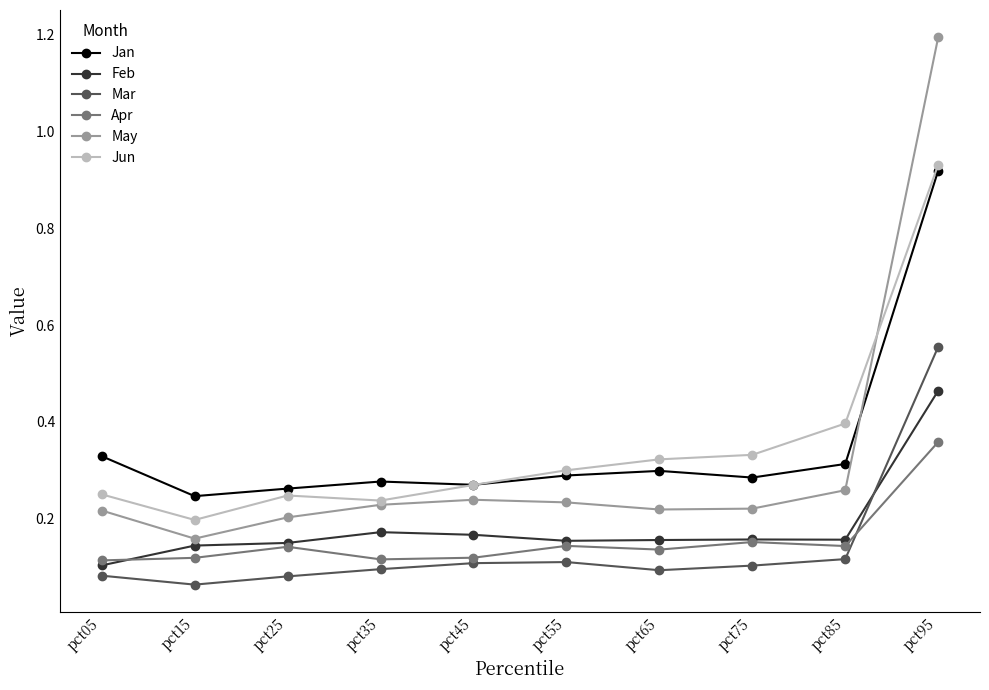

Which series has the largest range (max minus min)?

May